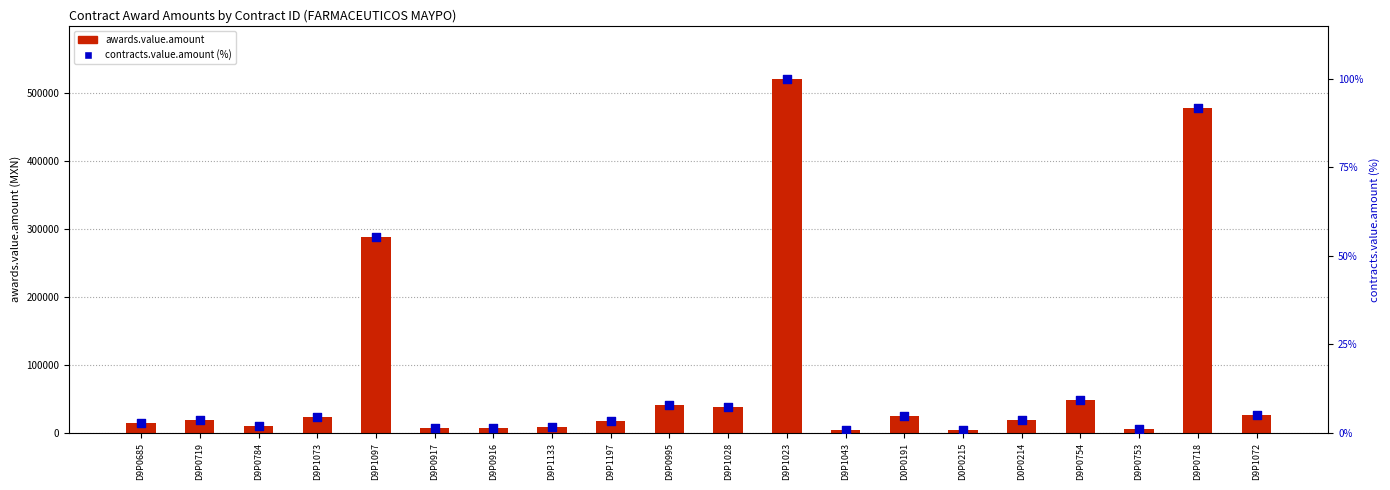

What are all the series names shown in the legend?

awards.value.amount, contracts.value.amount (%)